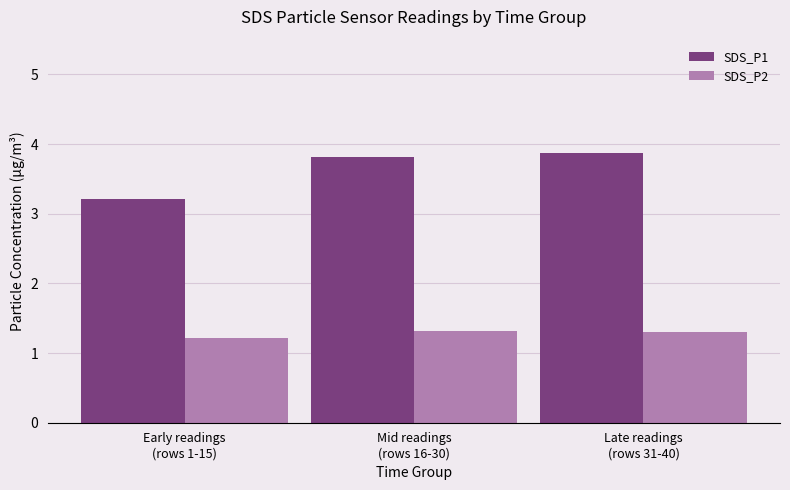

Are the bars horizontal?

No